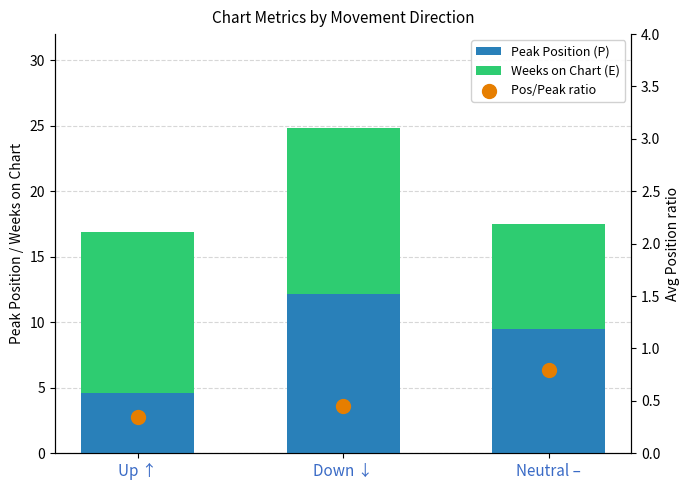

At which category is the sum across all series the highest?

Down ↓